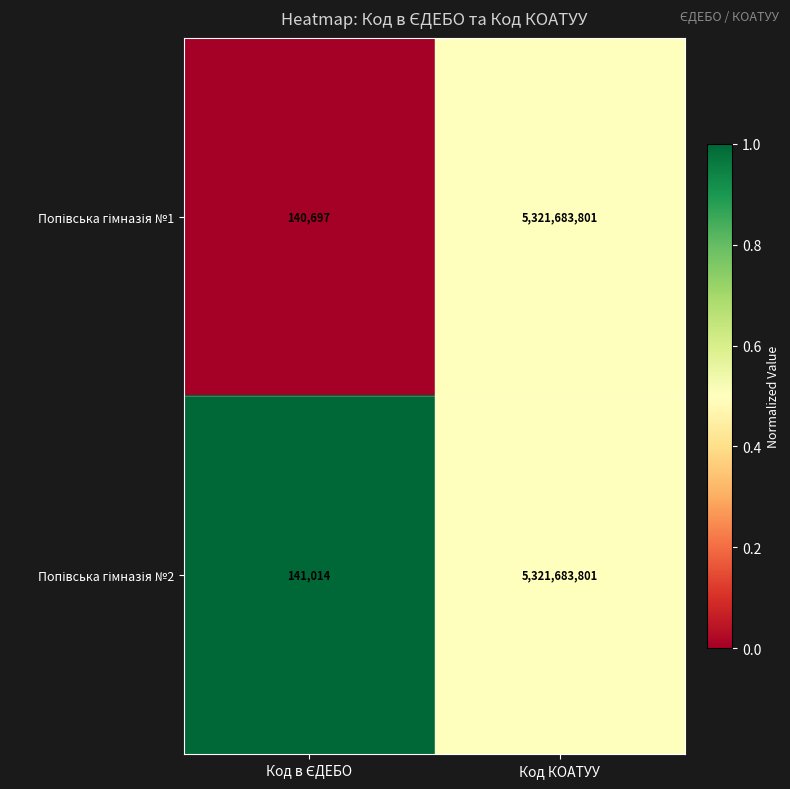

What is the smallest value displayed?

140697